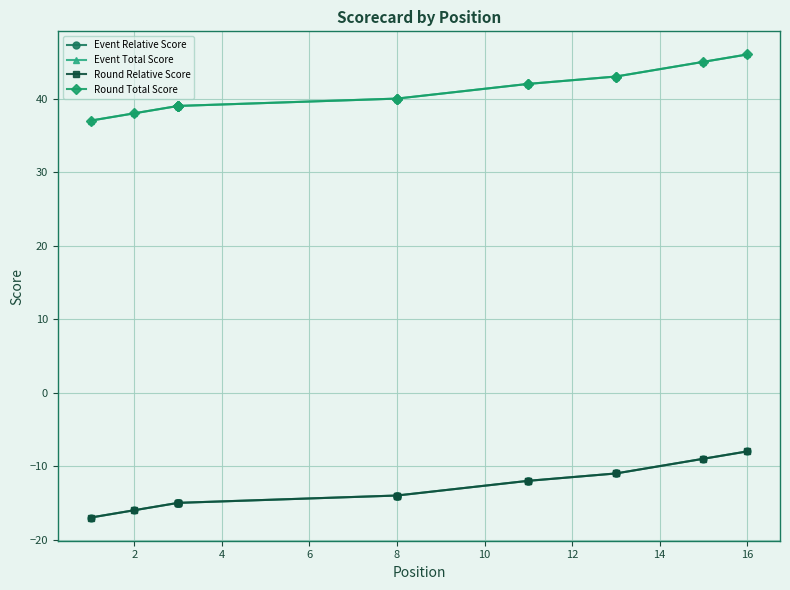

True or false: Round Total Score and Event Total Score cross at least once.

False